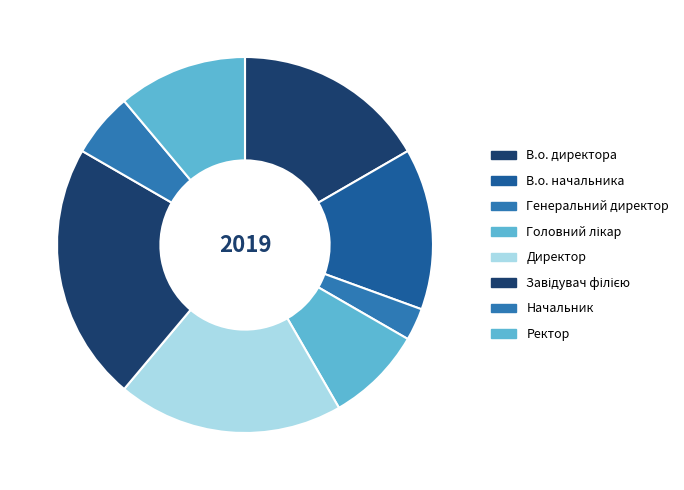

How much of the chart is everything except Головний лікар?

91.7%